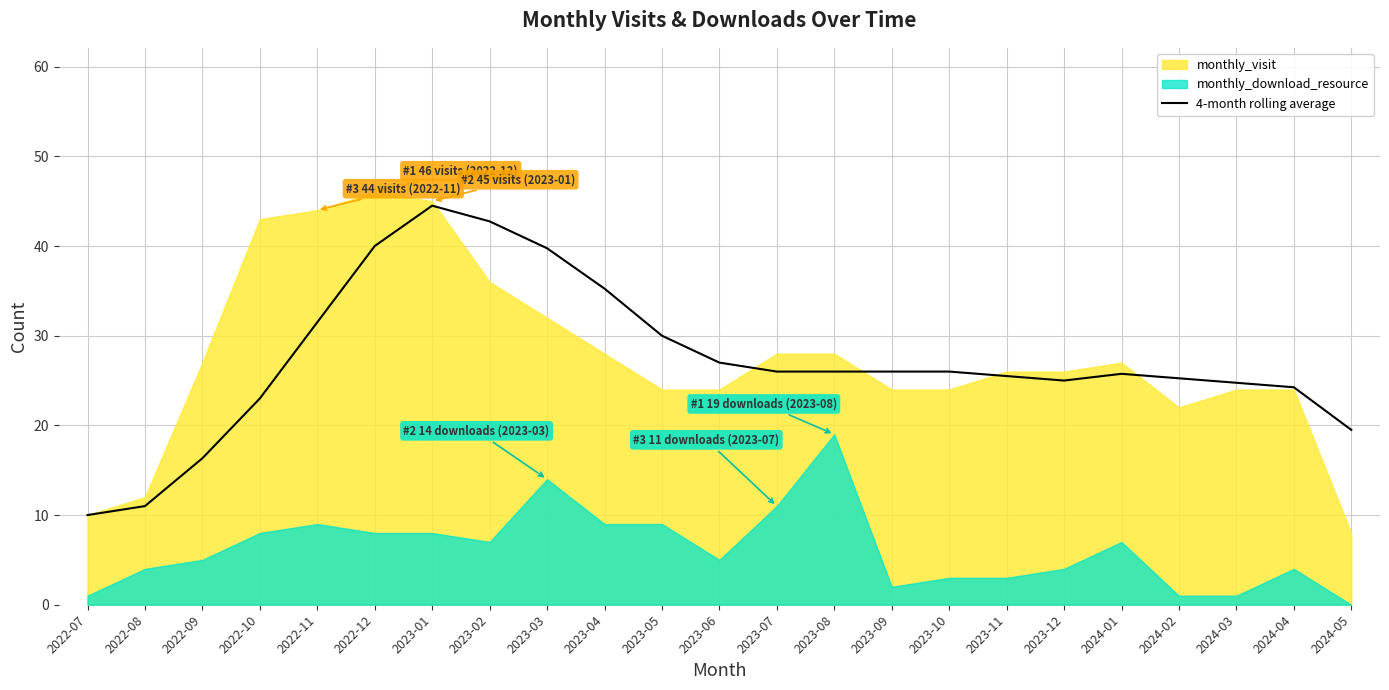

True or false: 4-month rolling average has a value of 35.3 at 2023-09.

False